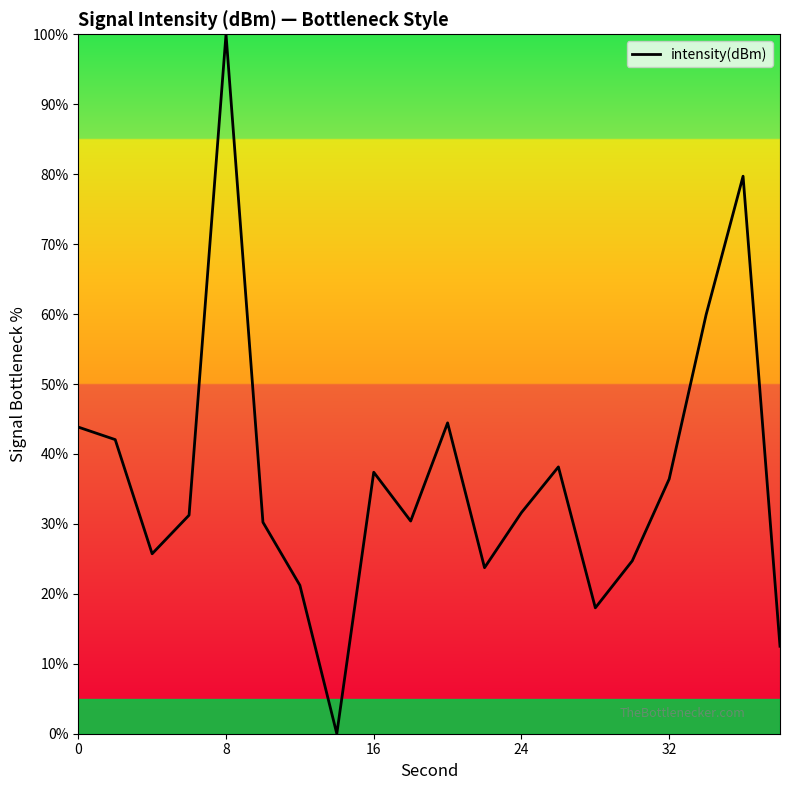

What is the maximum value shown in the chart?

100.0